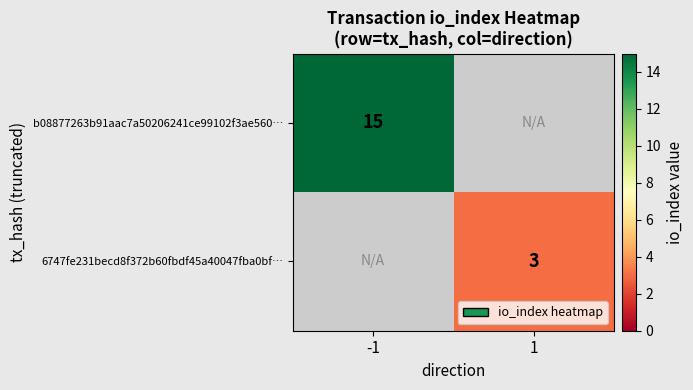

True or false: 6747fe231becd8f372b60fbdf45a40047fba0bf… has a value of 3 at 1.

True